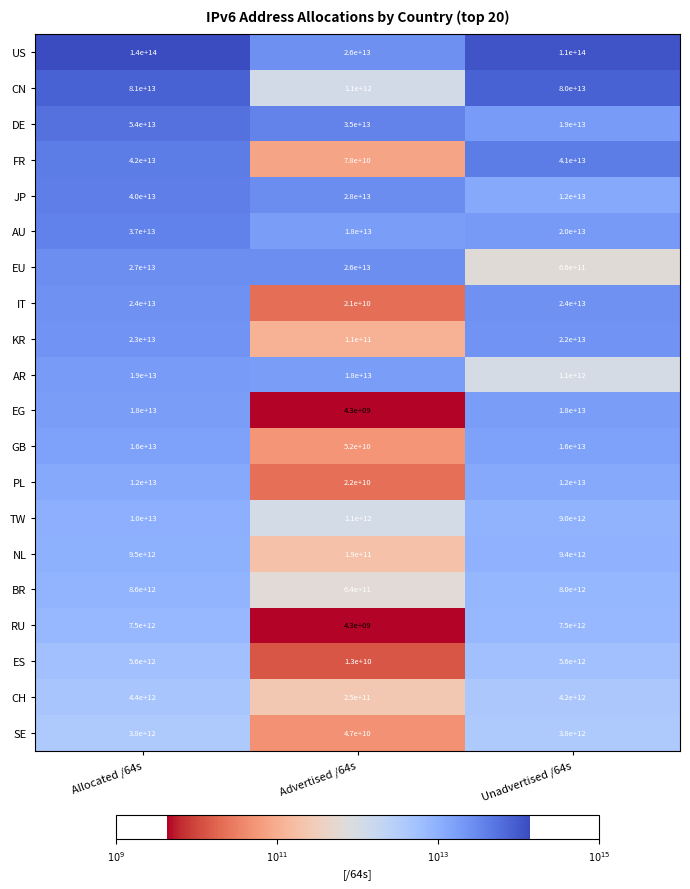

At which category does the chart reach its peak across all series?

Allocated /64s